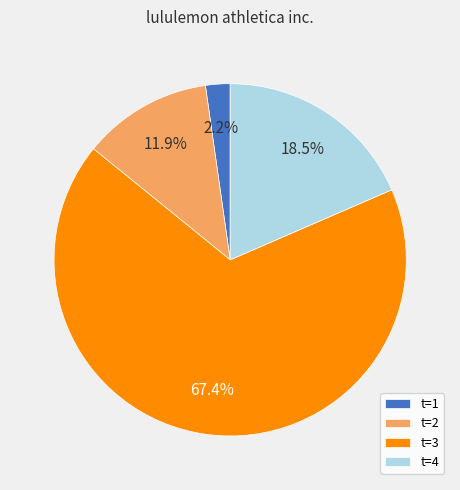

Which category has the smallest portion of the pie?

t=1